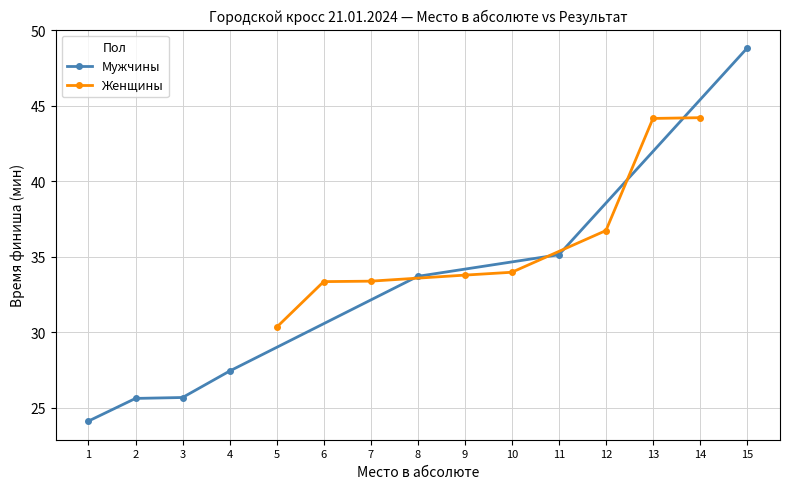

Where is Мужчины nearest to the value 36?

11